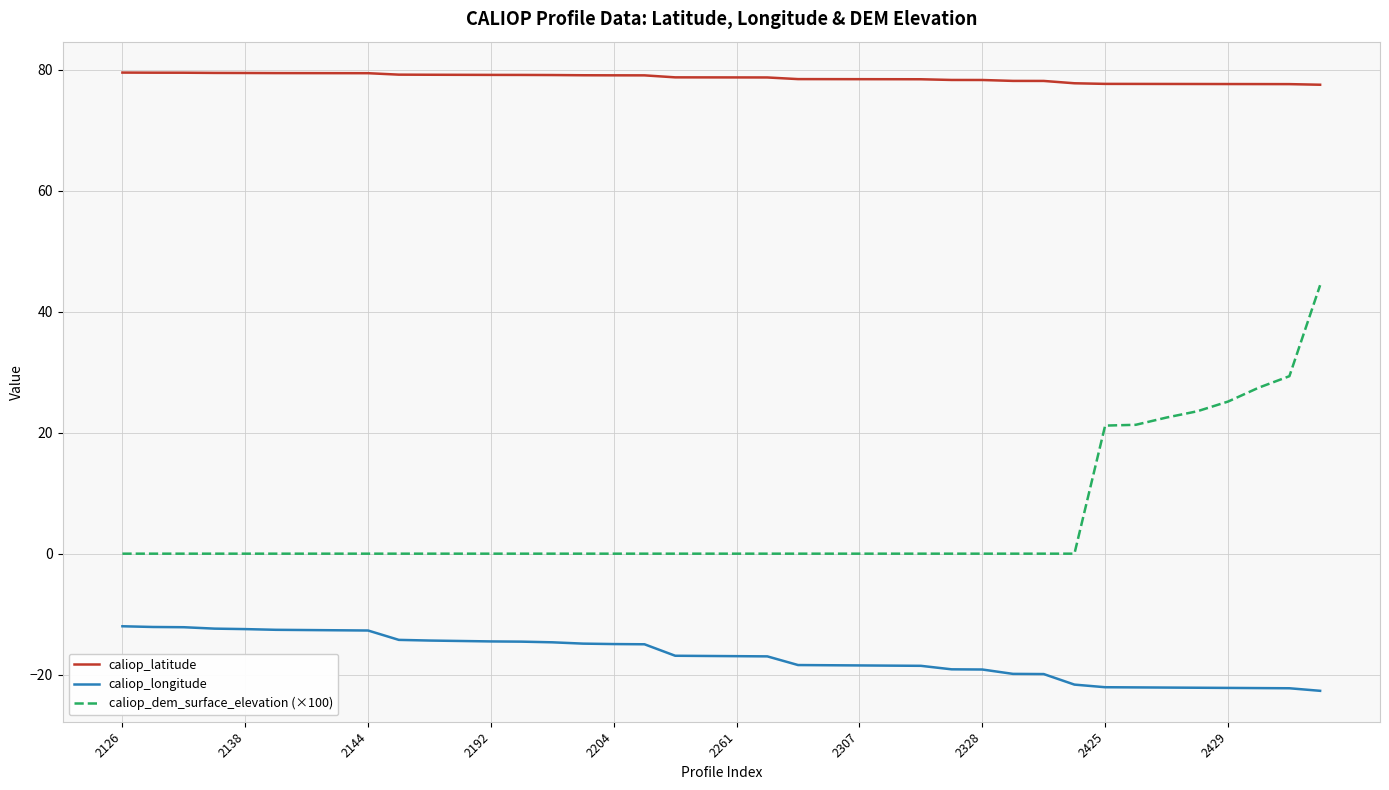

Is this an area chart (filled region under the line)?

No